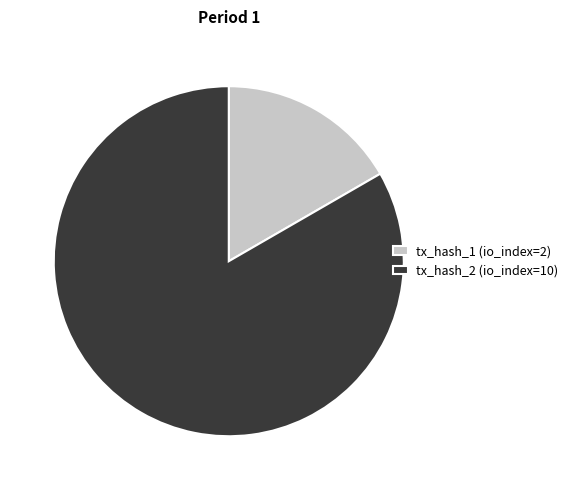

Is it true that tx_hash_1 (io_index=2) is 17% of the pie?

True